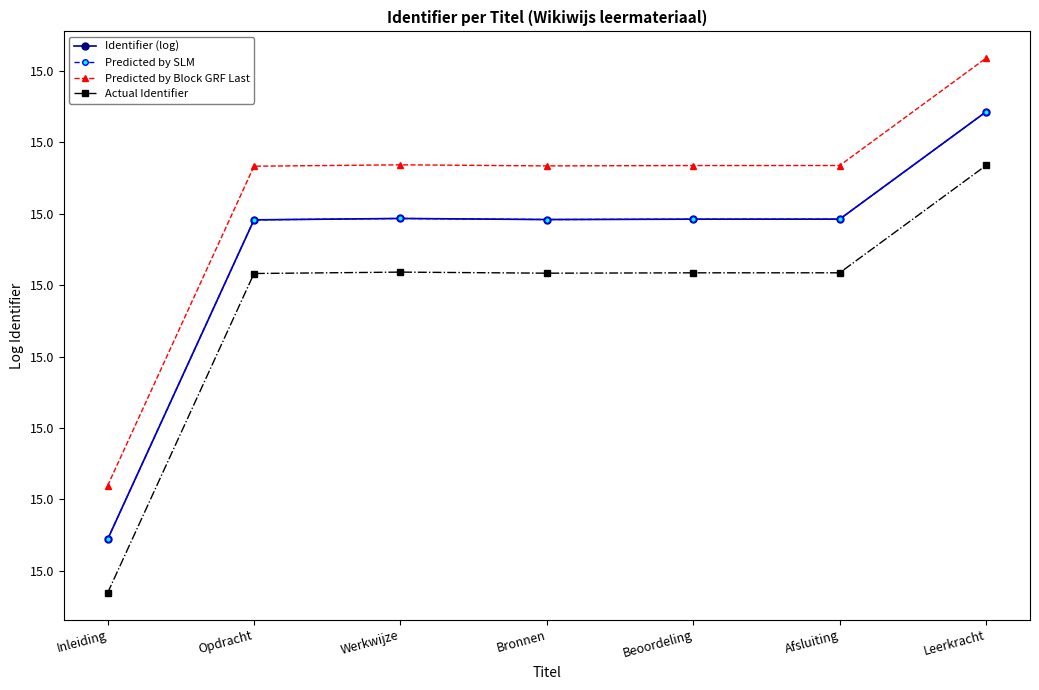

What position from the right is Leerkracht?

1